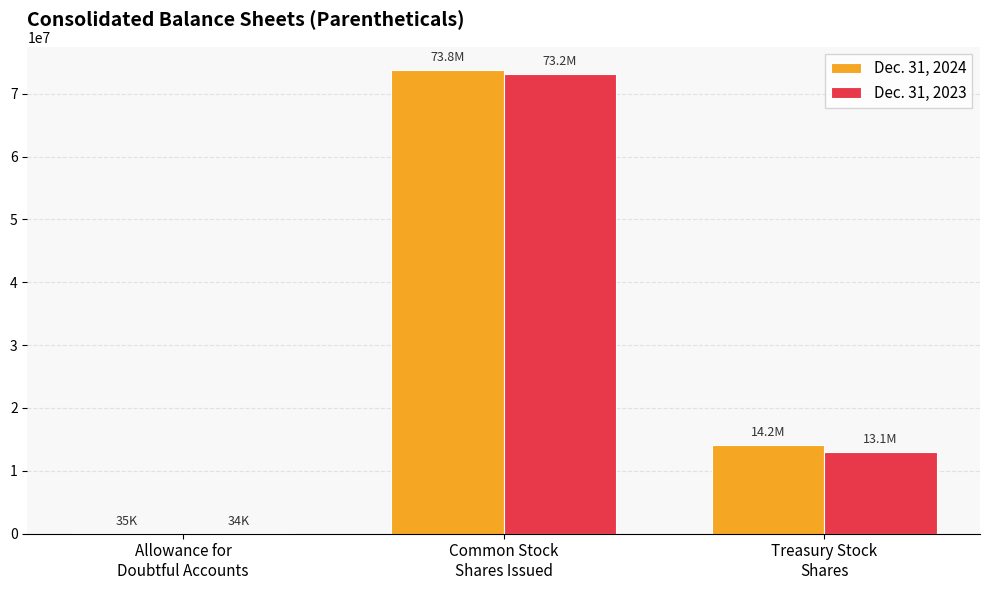

What is the approximate value of Dec. 31, 2024 at Allowance for
Doubtful Accounts, to the nearest 100?

35500